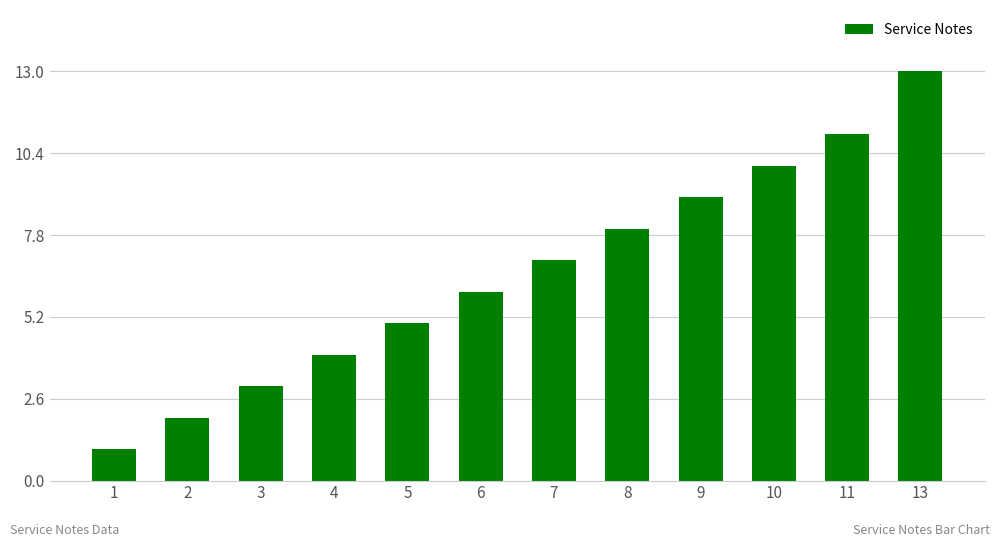

How many bars are there in total?

12